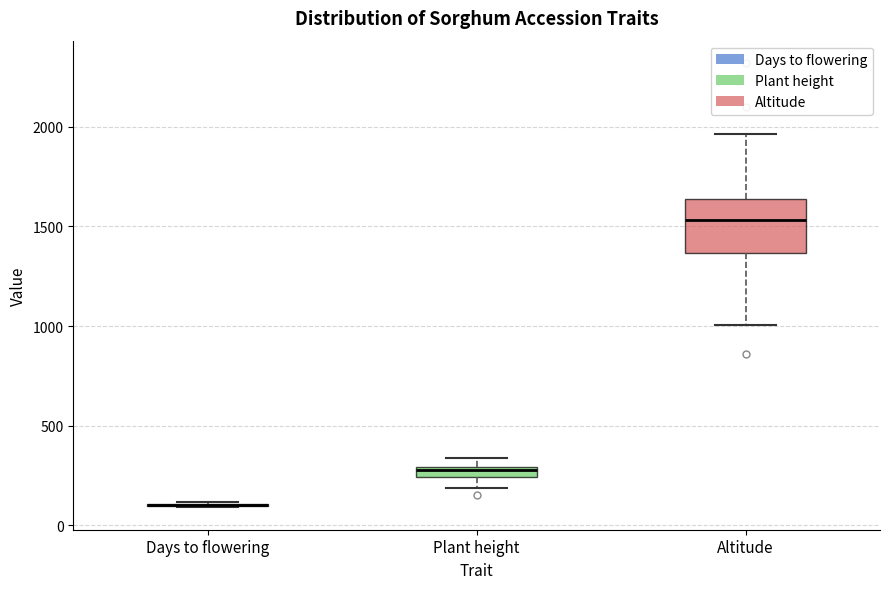

Where is the upper edge of the box for Plant height on the y-axis? The values are not printed on the chart, so give them approximately, as read against the axis.

300